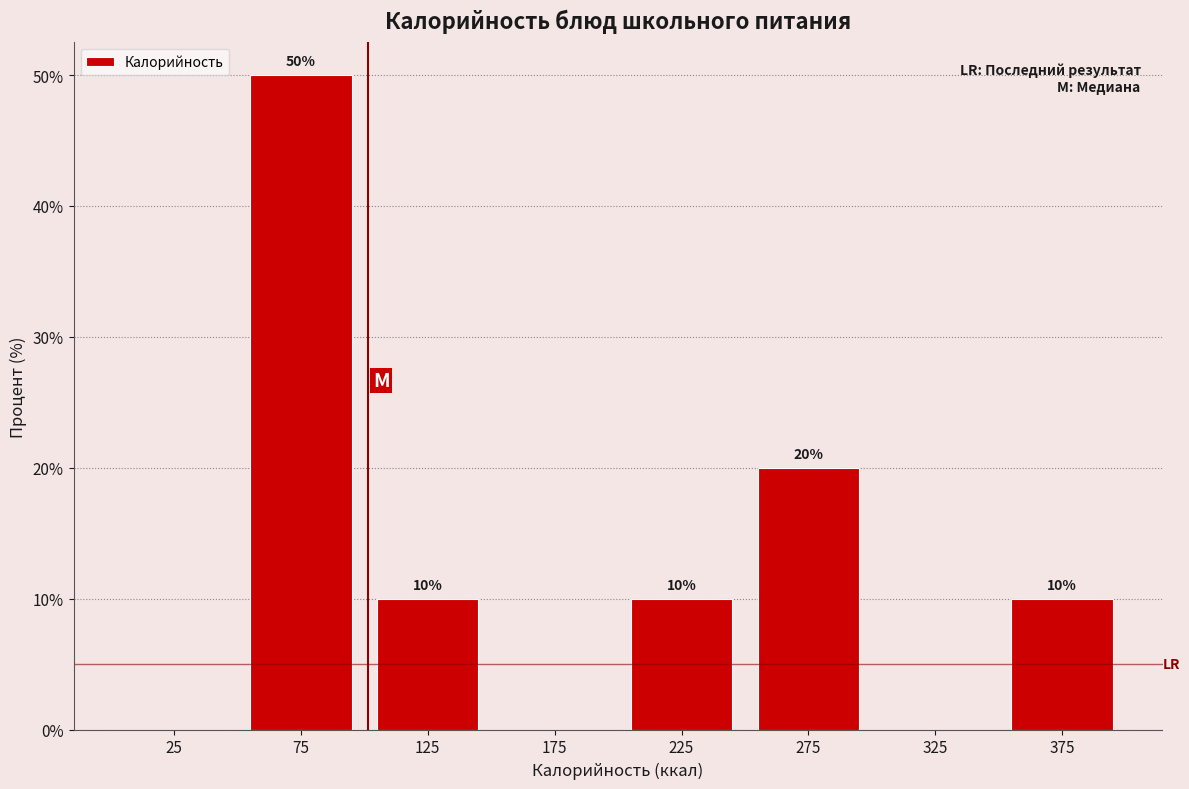

Over which range of the x-axis is the bar tallest?

50 to 100